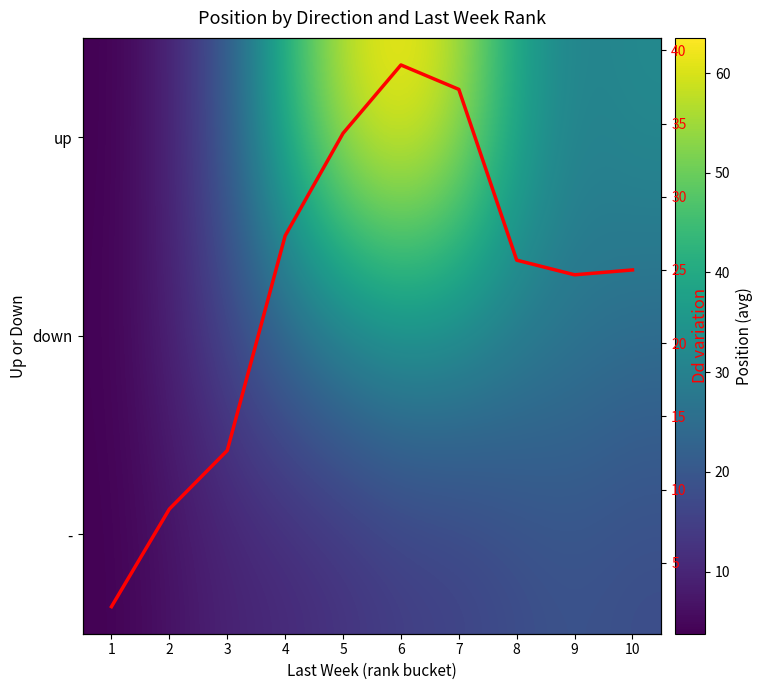

Is the value of Dd variation at 9 greater than the value of down at 1?

Yes